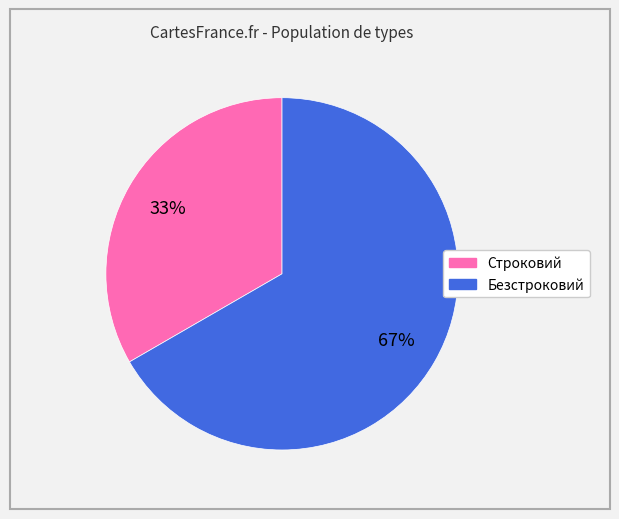

Do Строковий and Безстроковий together represent more than half of the pie?

Yes